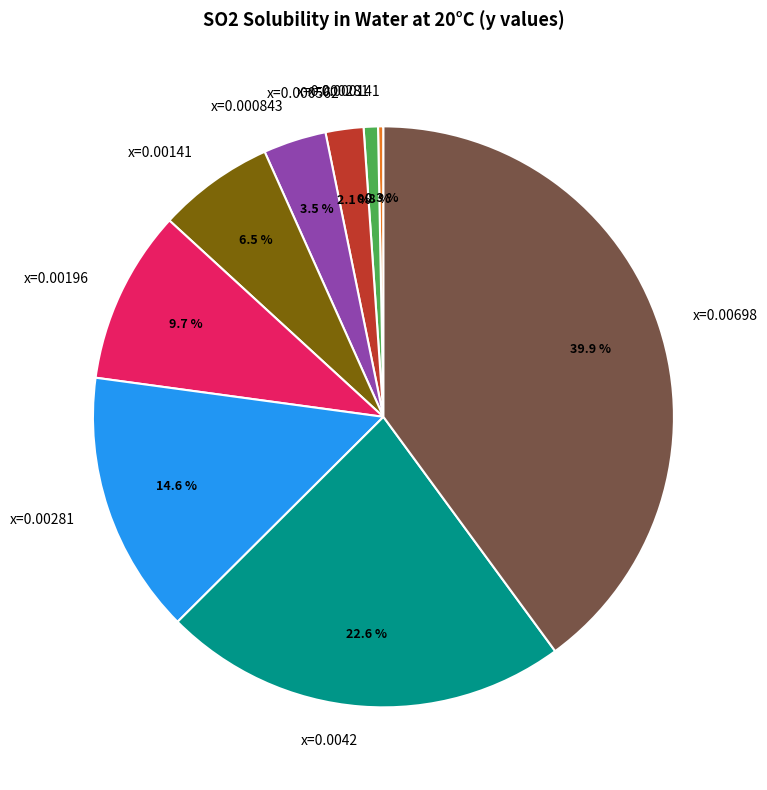

Combined, do x=0.00281 and x=0.0042 account for over 50%?

No